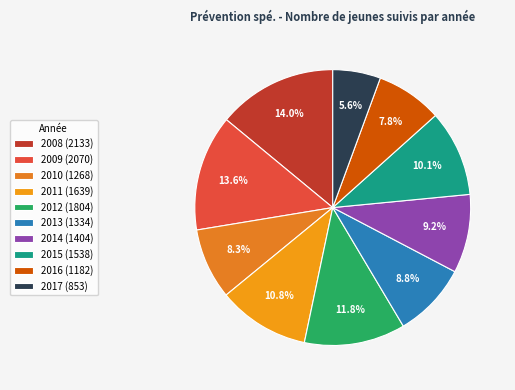

Which category has the smallest portion of the pie?

2017